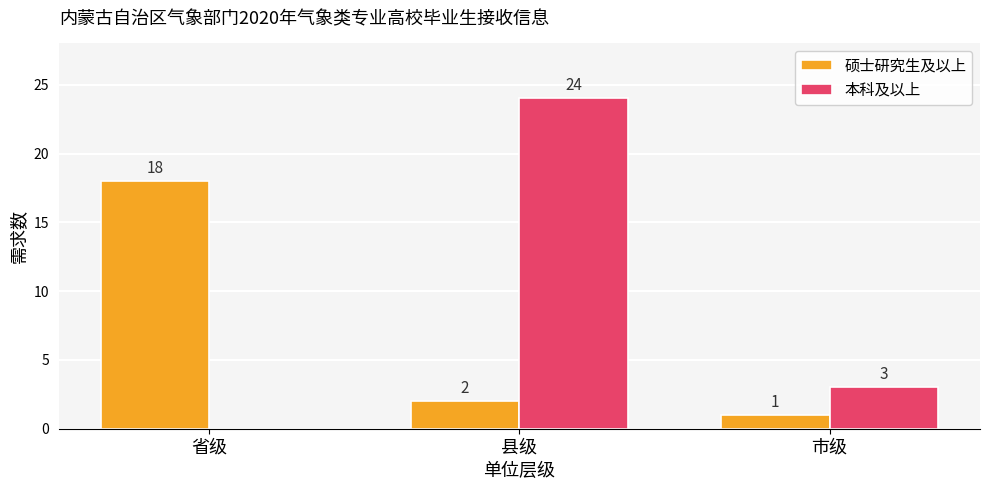

At which category is the sum across all series the highest?

县级